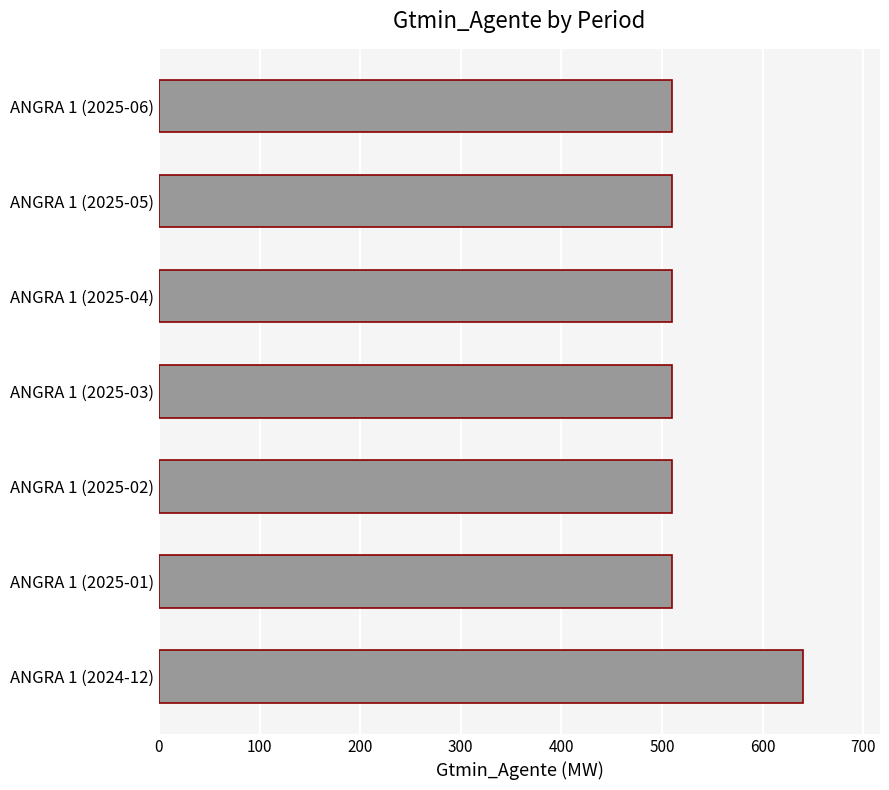

Reading top to bottom, what are all the values shown in this chart?

509.8	509.8	509.8	509.8	509.8	509.8	640.0